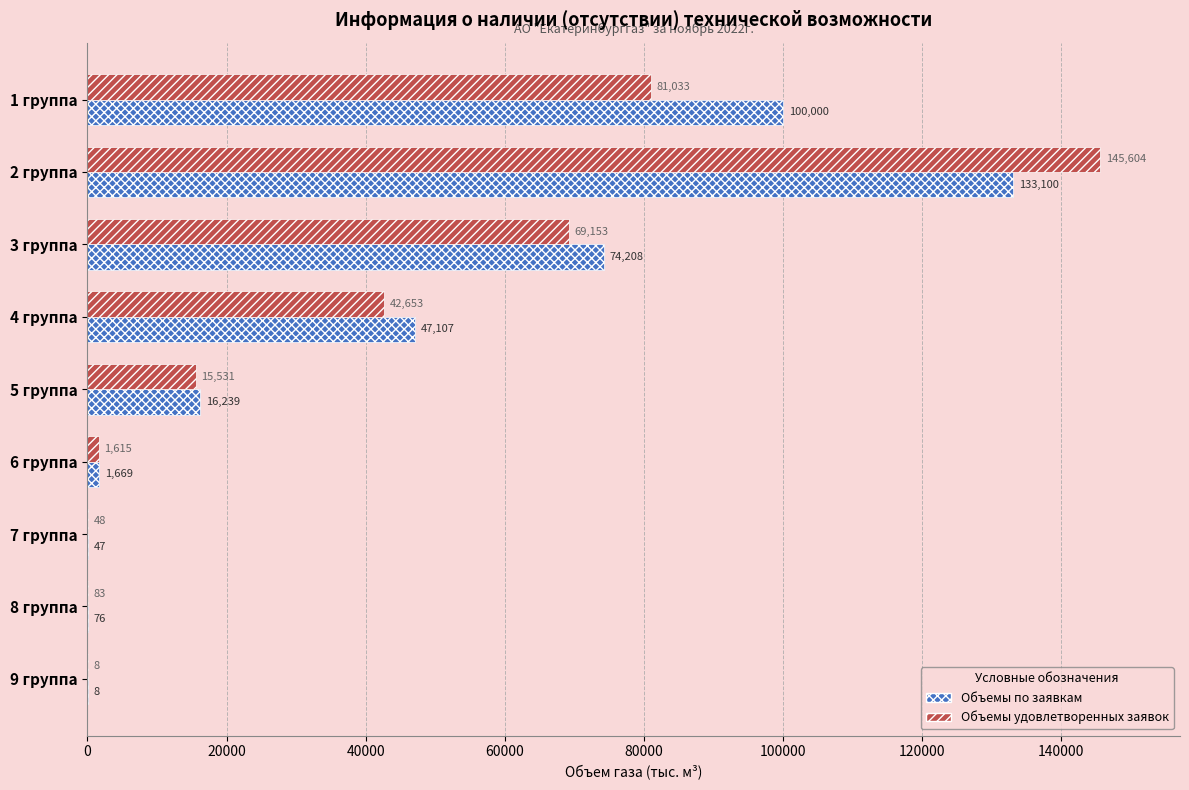

Which category has the highest value in the Объемы удовлетворенных заявок series?

2 группа